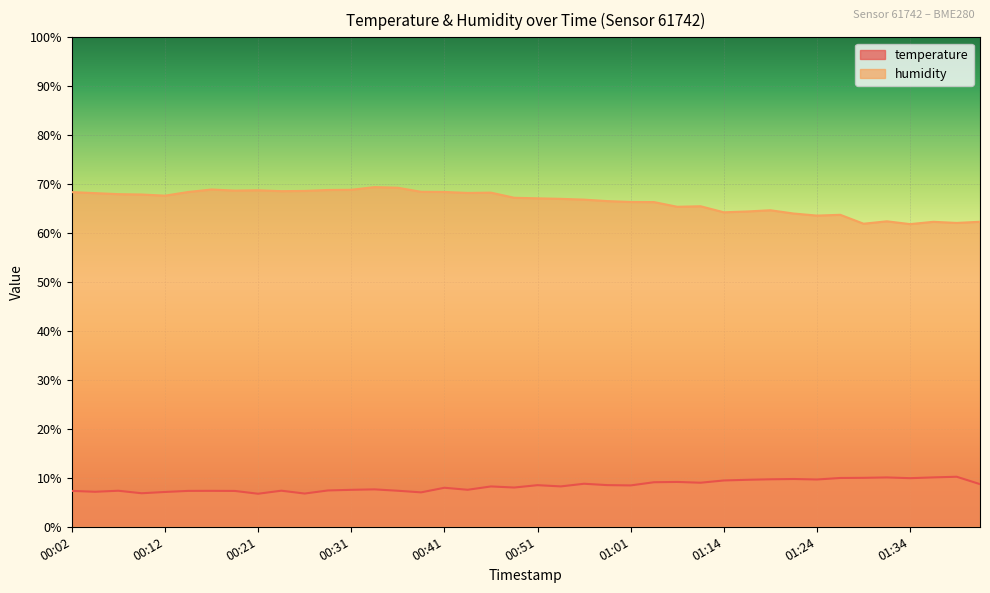

What is the total value across all series at 00:53?

75.2